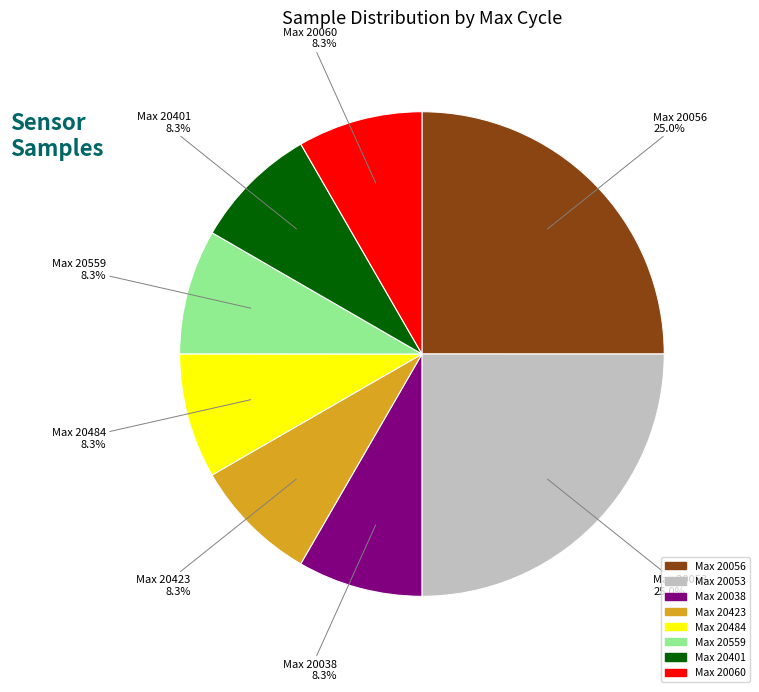

Is there any slice that represents more than half of the pie?

No